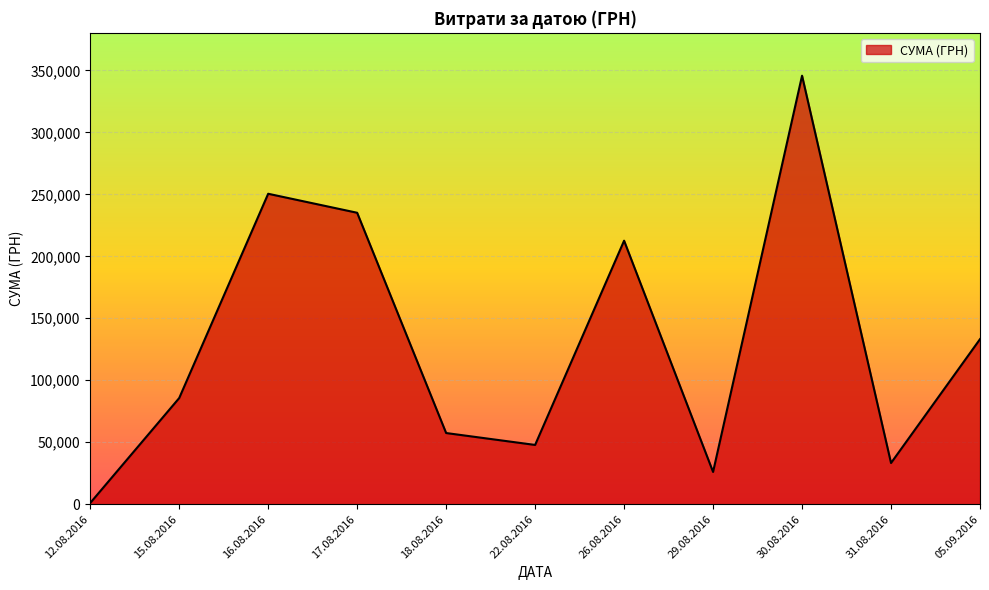

True or false: the data shows 84856.9 at 30.08.2016.

False